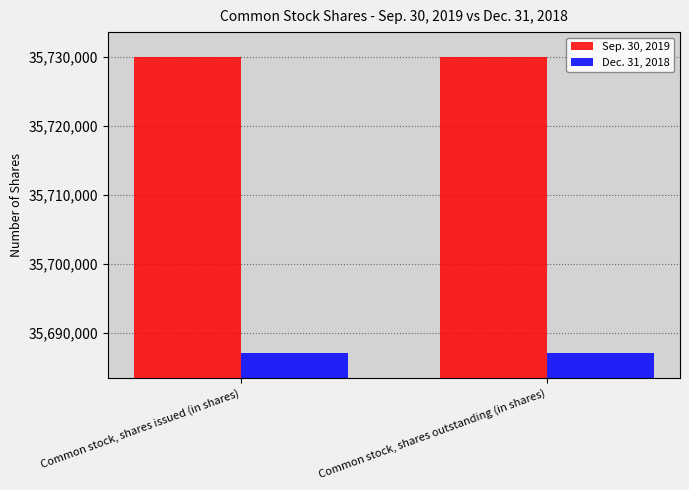

The Dec. 31, 2018 series shows 35687000 at Common stock, shares issued (in shares). True or false?

True